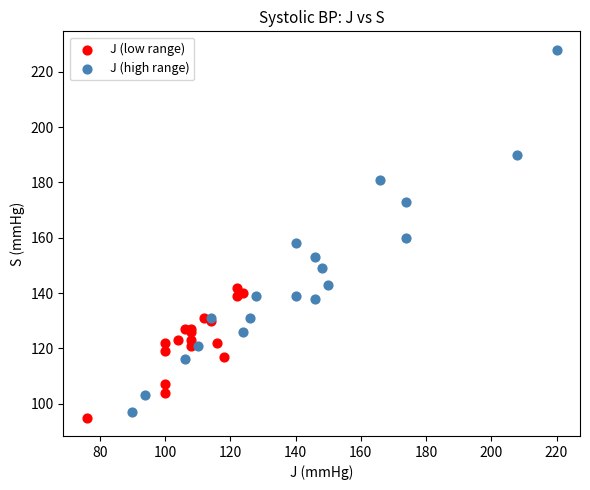

Which series reaches the maximum Y coordinate?

J (high range)